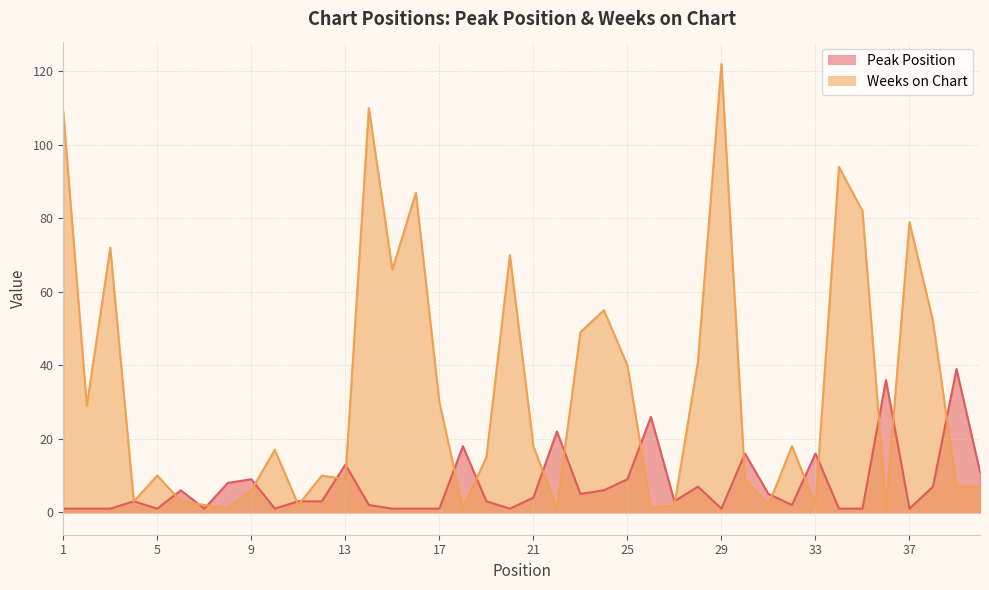

How many lines are shown in the chart?

2